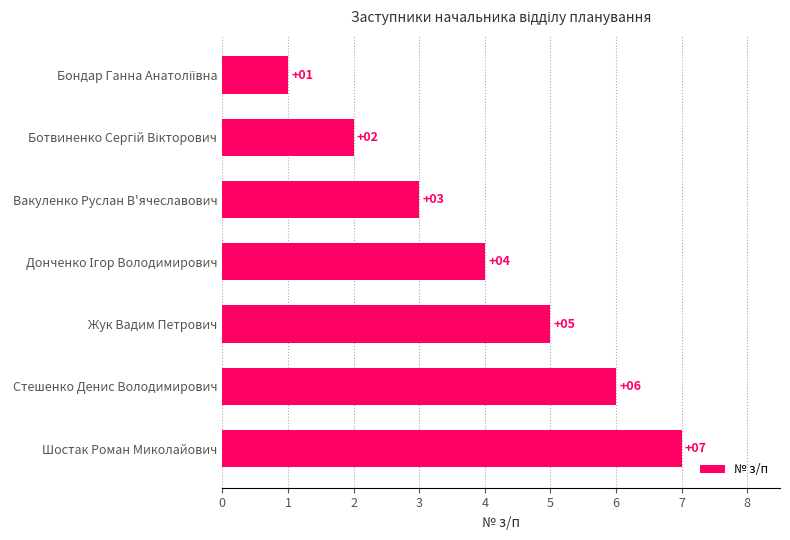

Count the values in the range 2 to 6.

5